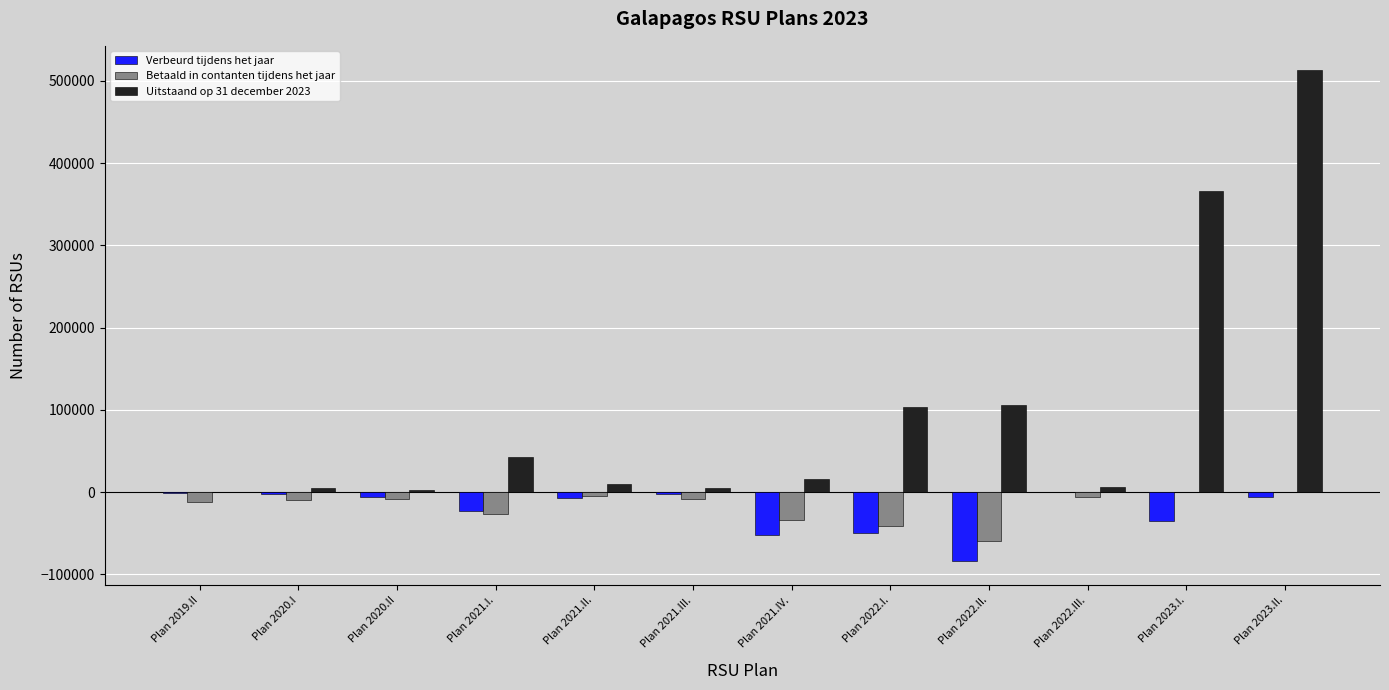

The value of Betaald in contanten tijdens het jaar at Plan 2023.I. is -30938. True or false?

False